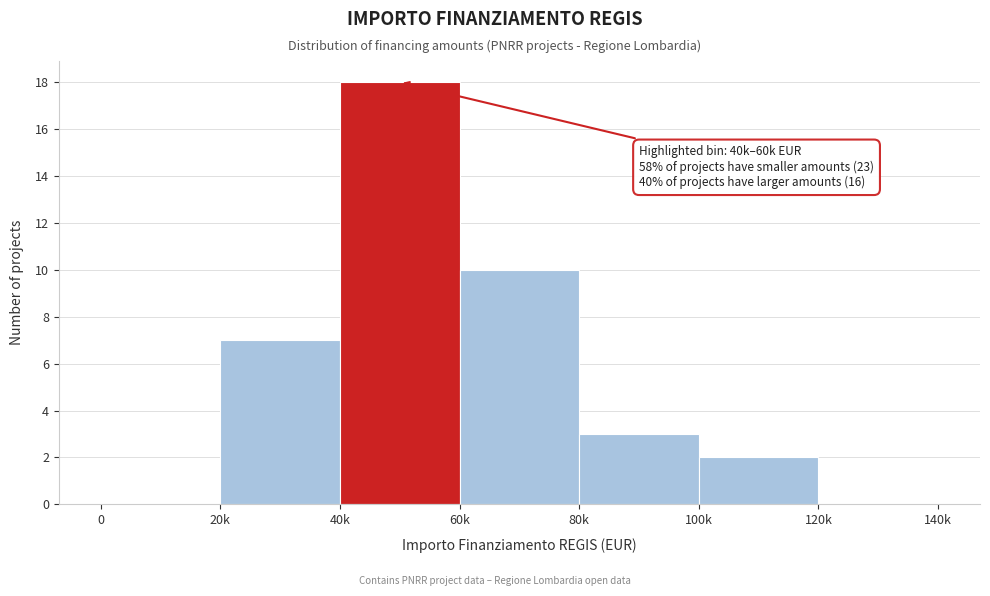

Reading left to right, list all the values displayed in this chart.

0=0	20k=7	40k=18	60k=10	80k=3	100k=2	120k=0